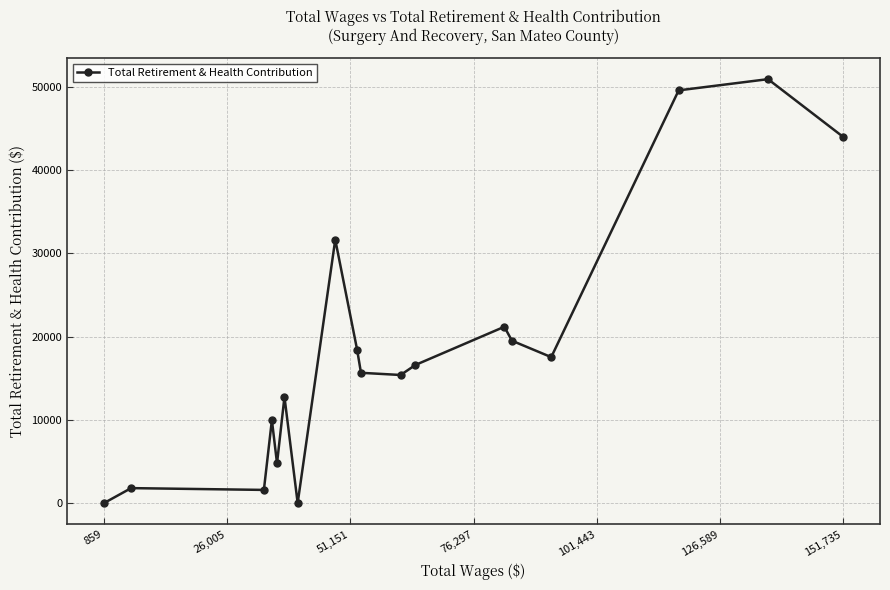

What is the greatest value displayed?

50929